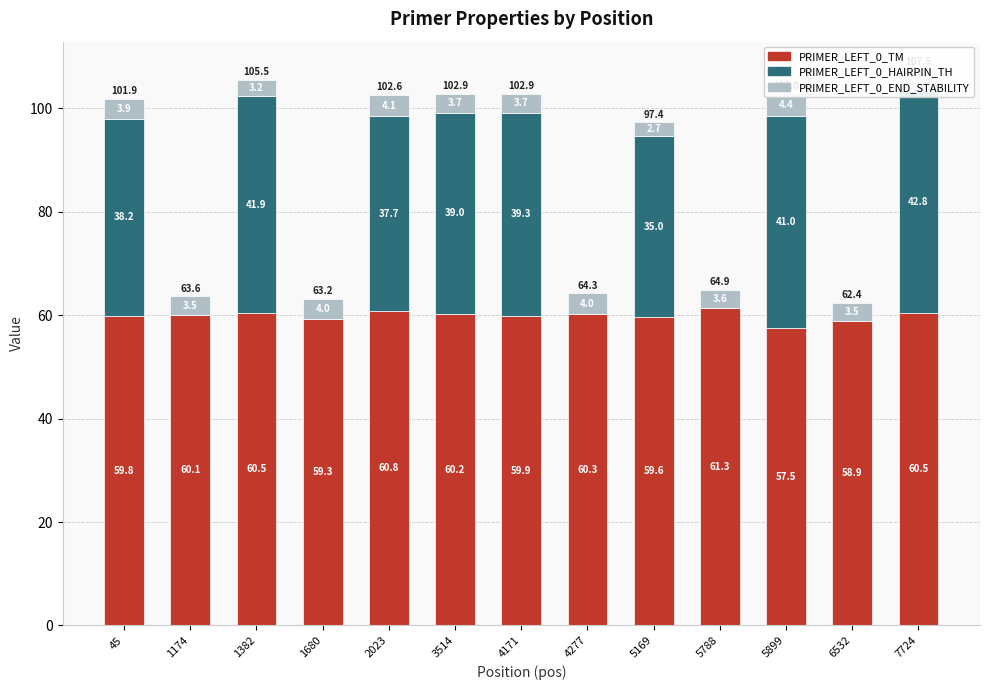

At how many categories does at least one series exceed 22?

13